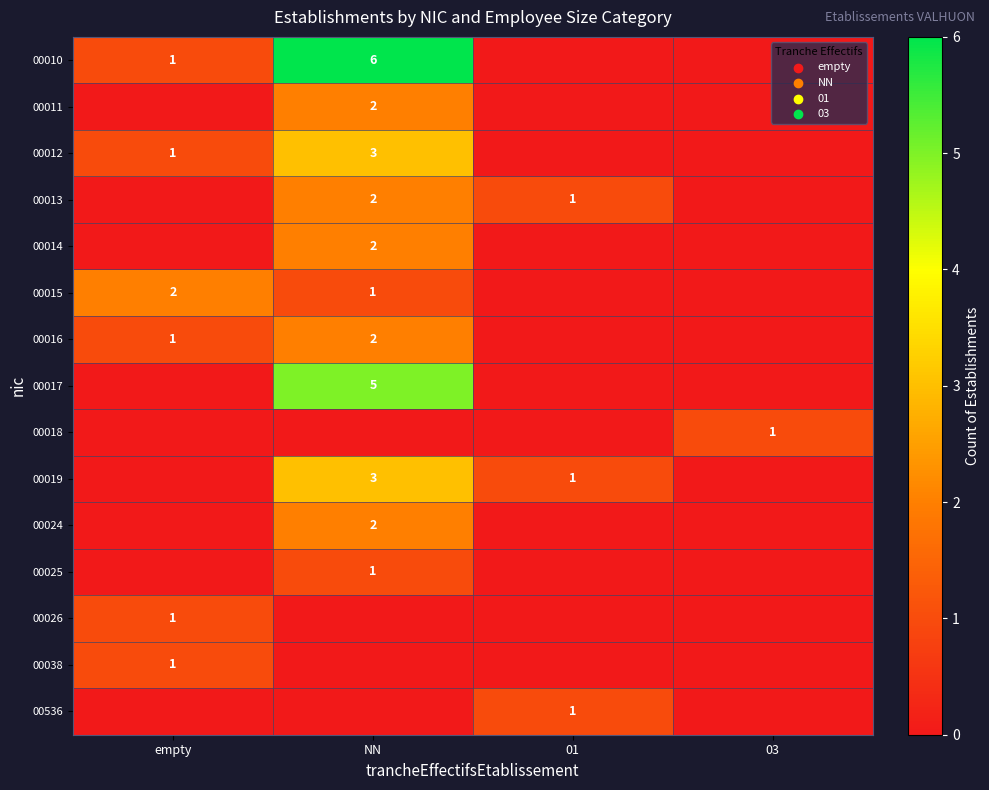

Is it true that 00014 equals 2 at NN?

True